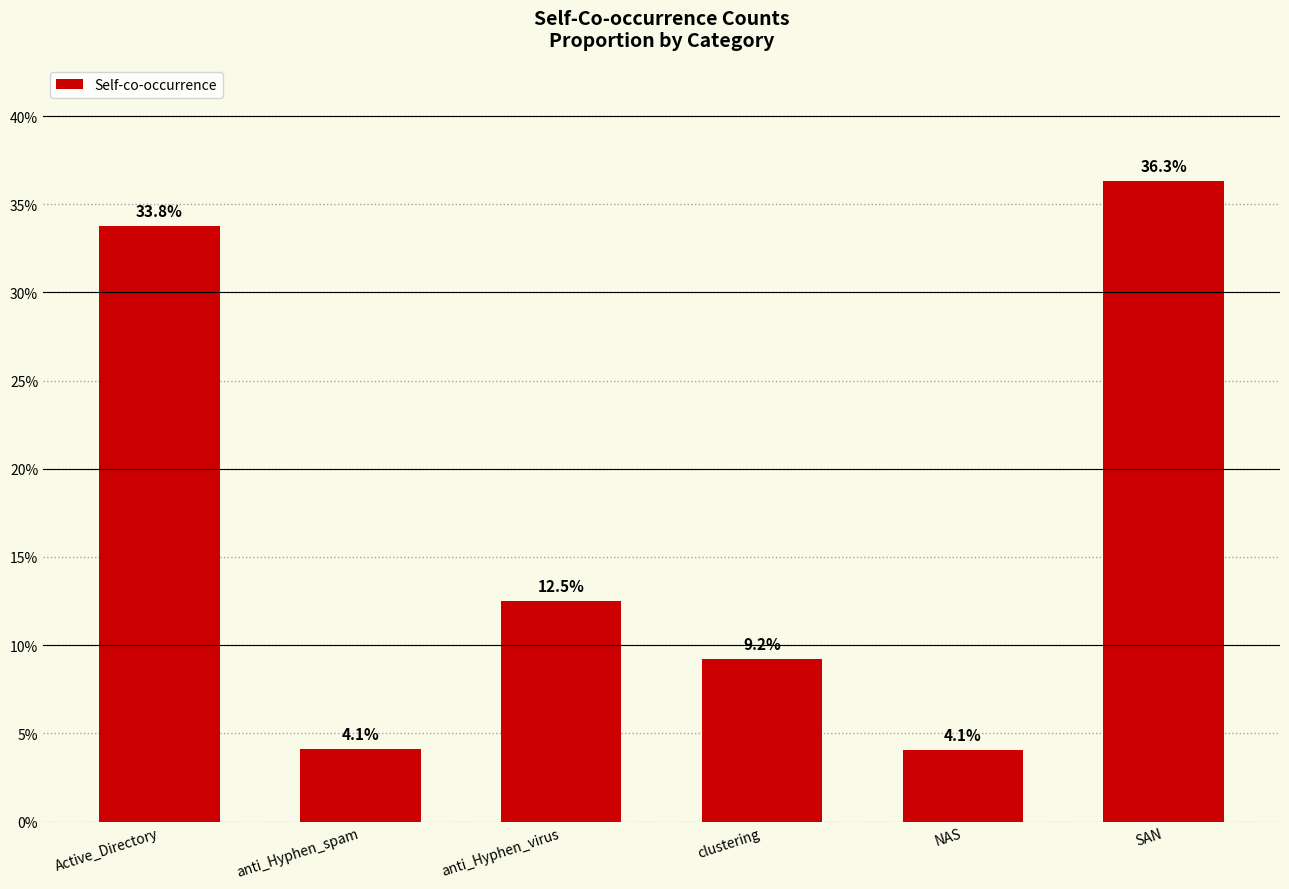

Where is the data nearest to the value 20?

anti_Hyphen_virus